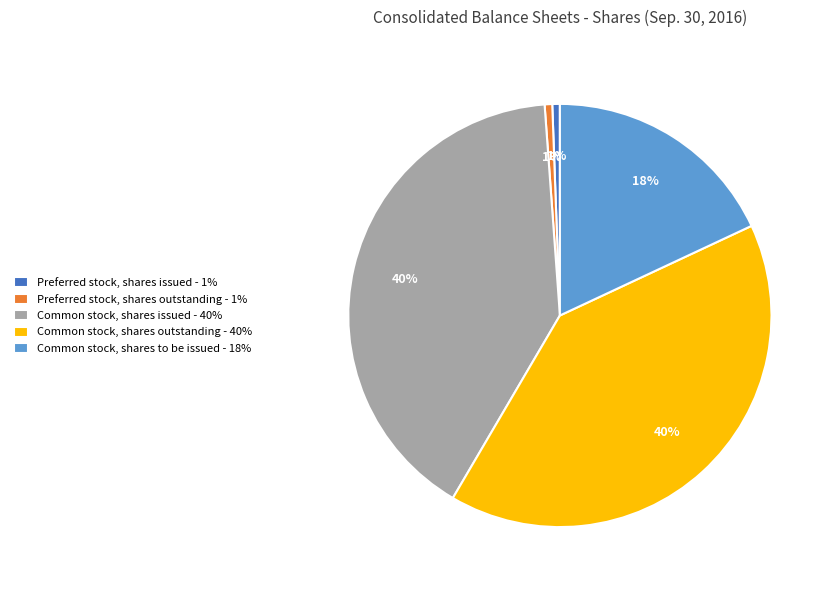

Is the sum of Common stock, shares outstanding and Common stock, shares issued greater than half?

Yes